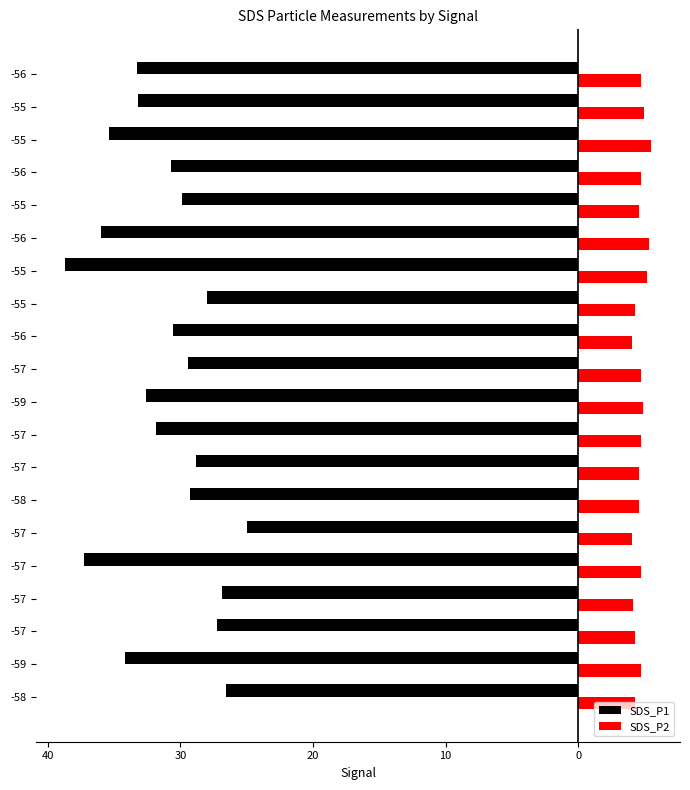

What are all the series names shown in the legend?

SDS_P1, SDS_P2